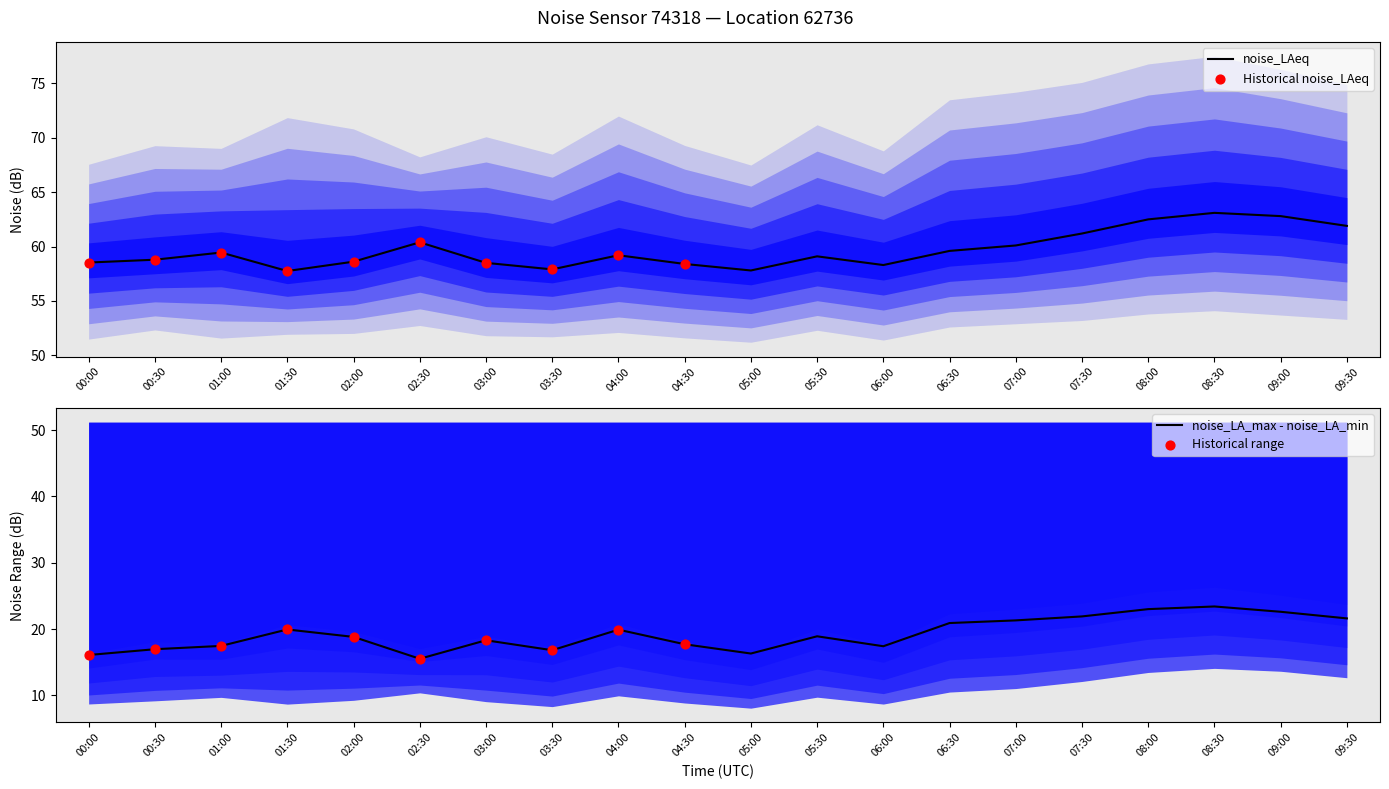

The value of noise_LAeq at 08:30 is 63.1. True or false?

True